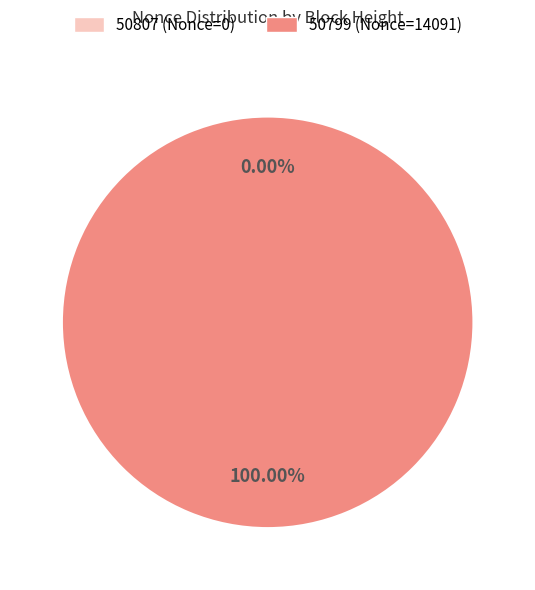

Count the number of slices in the pie.

2